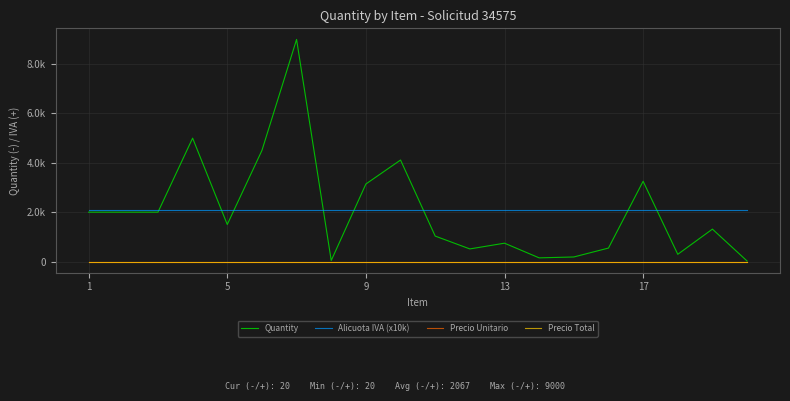

Which category has the lowest value across all series?

1